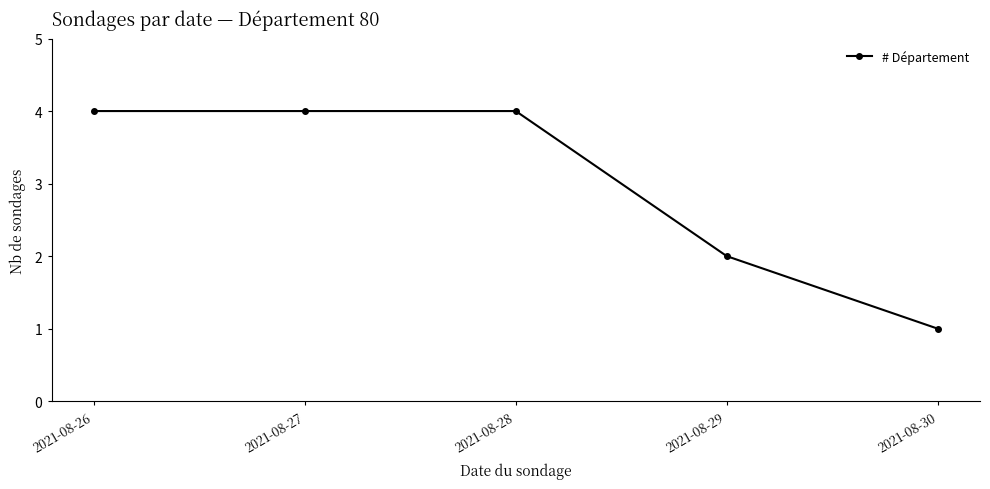

The chart shows a value of 3 at 2021-08-29. True or false?

False